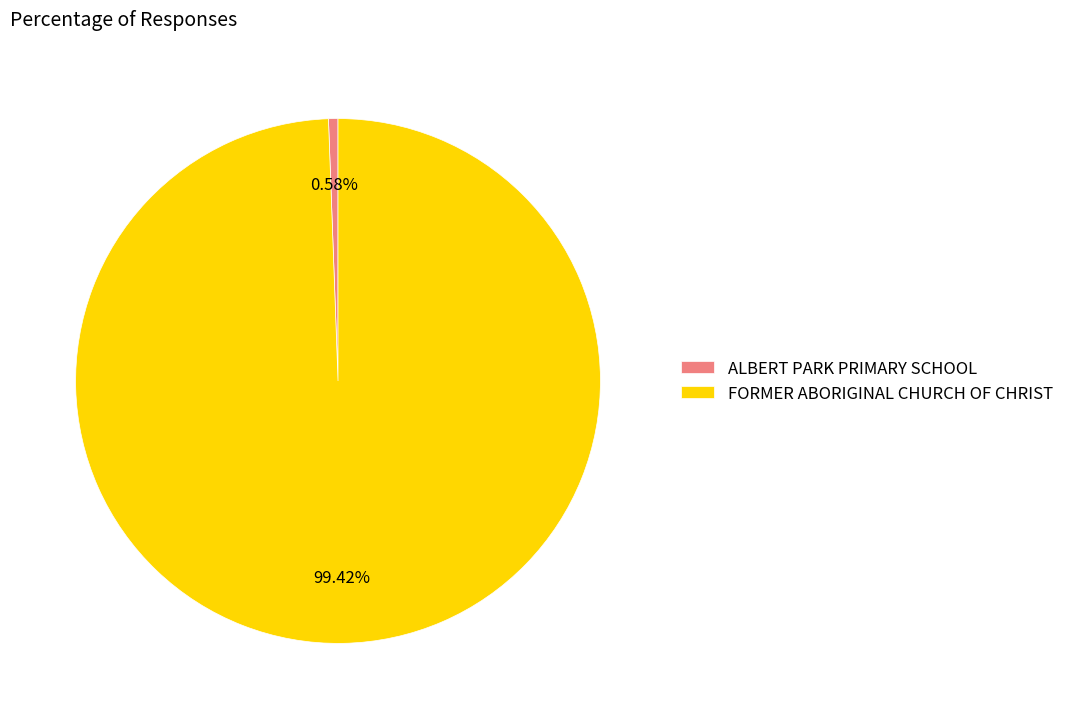

Which slice is the largest?

FORMER ABORIGINAL CHURCH OF CHRIST